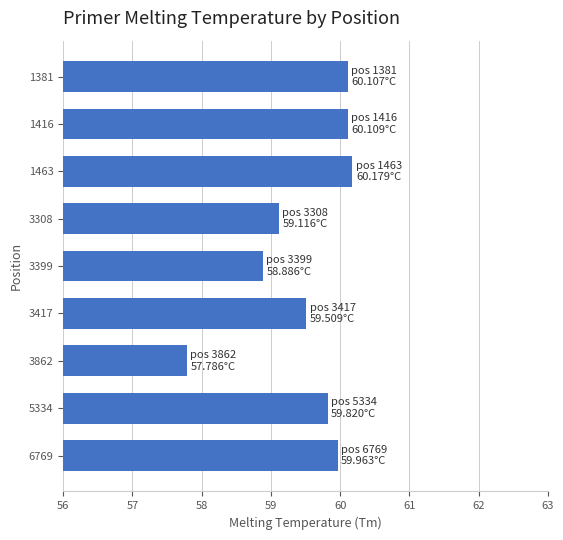

At which category does the chart reach its minimum across all series?

3862